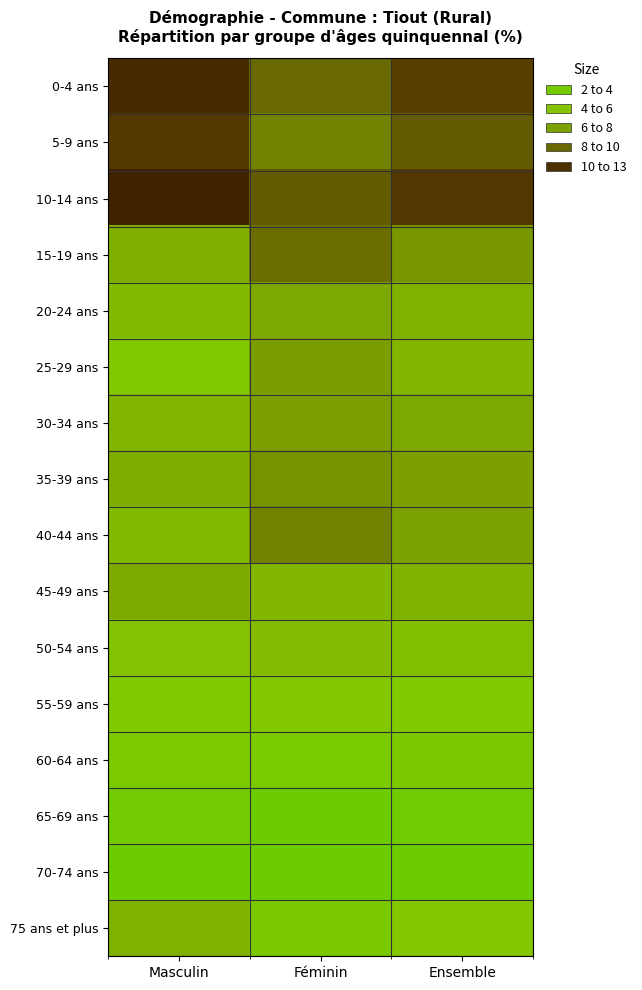

Which series changed the most between Masculin and Ensemble?

10-14 ans